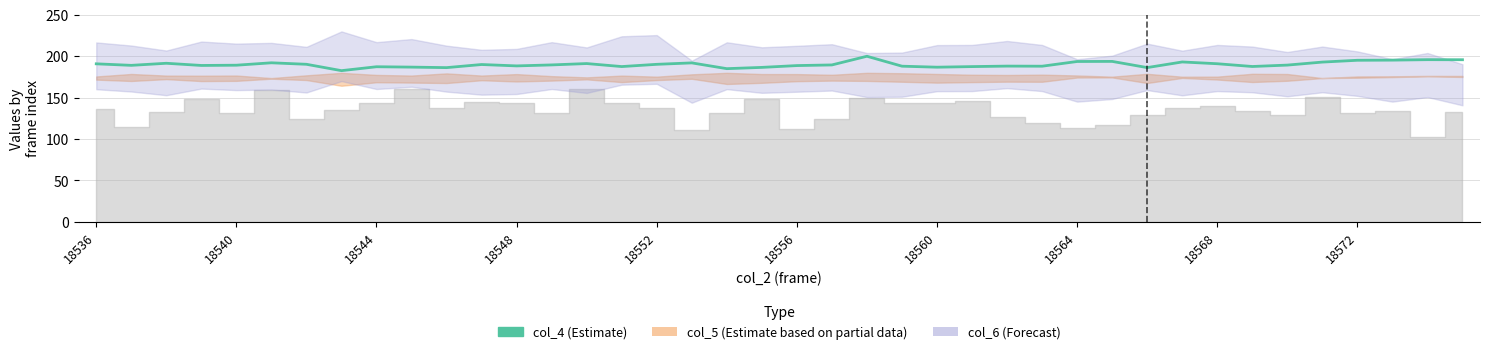

What is the value of the 33rd point from the left?

191.0